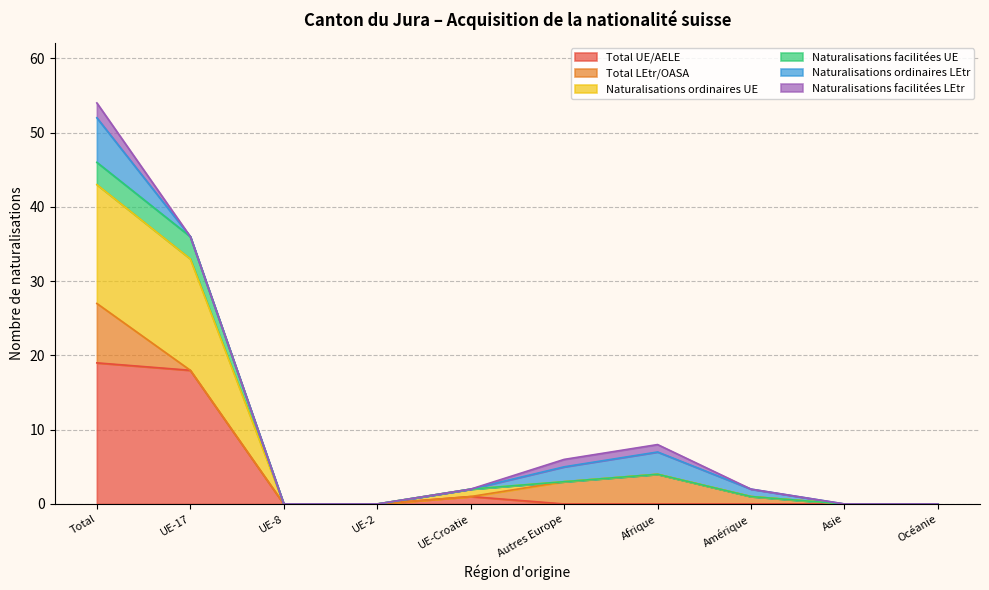

What is the sum of the Total UE/AELE values at UE-8 and Total?

19